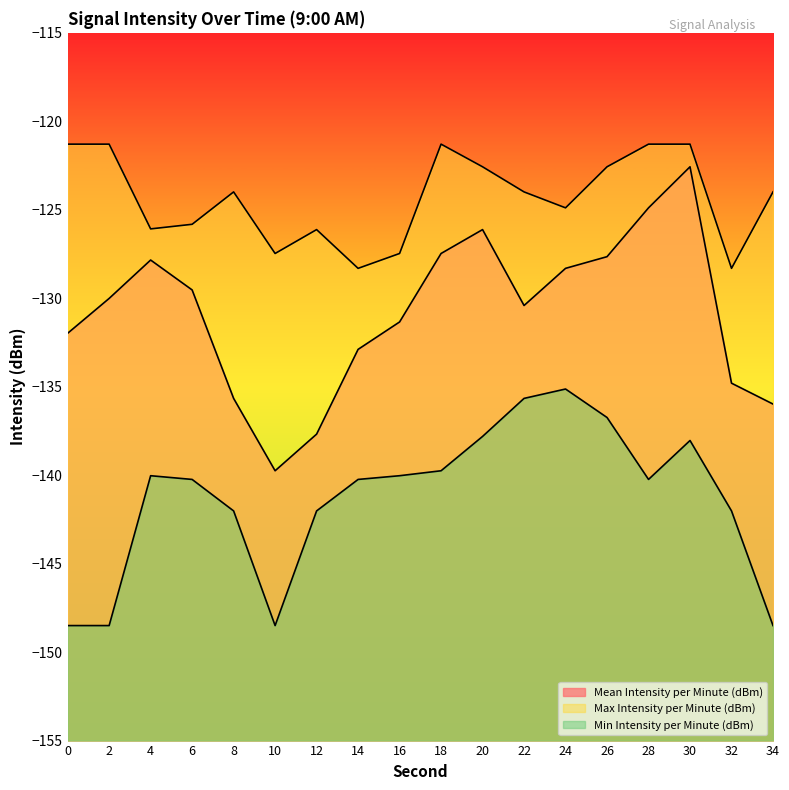

What is the sum of the Min Intensity per Minute (dBm) values at 24 and 26?

-271.9